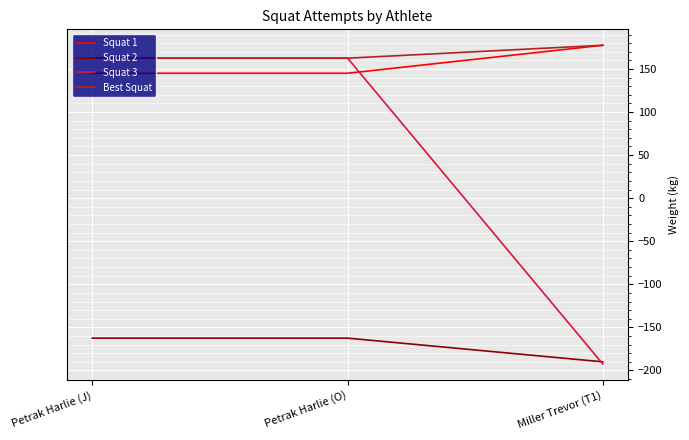

Which category has the highest value across all series?

Miller Trevor (T1)